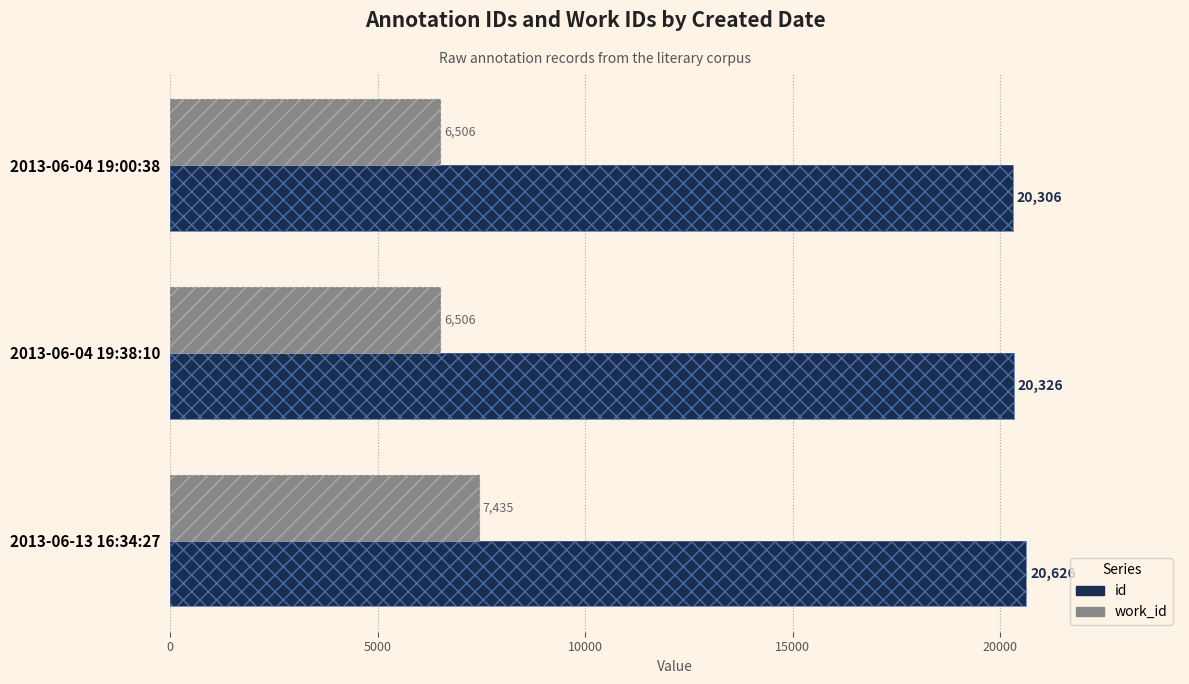

What is the sum of all work_id values?

20447